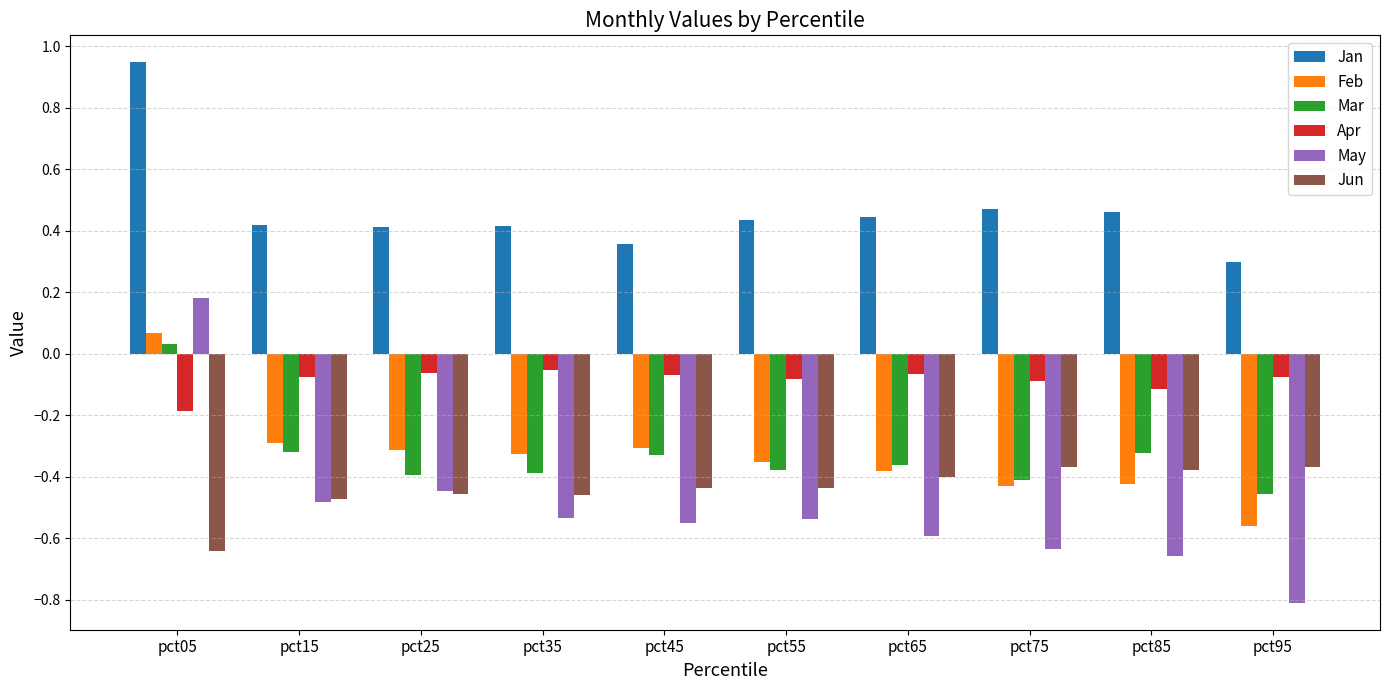

How many May values are between 0 and 1?

1